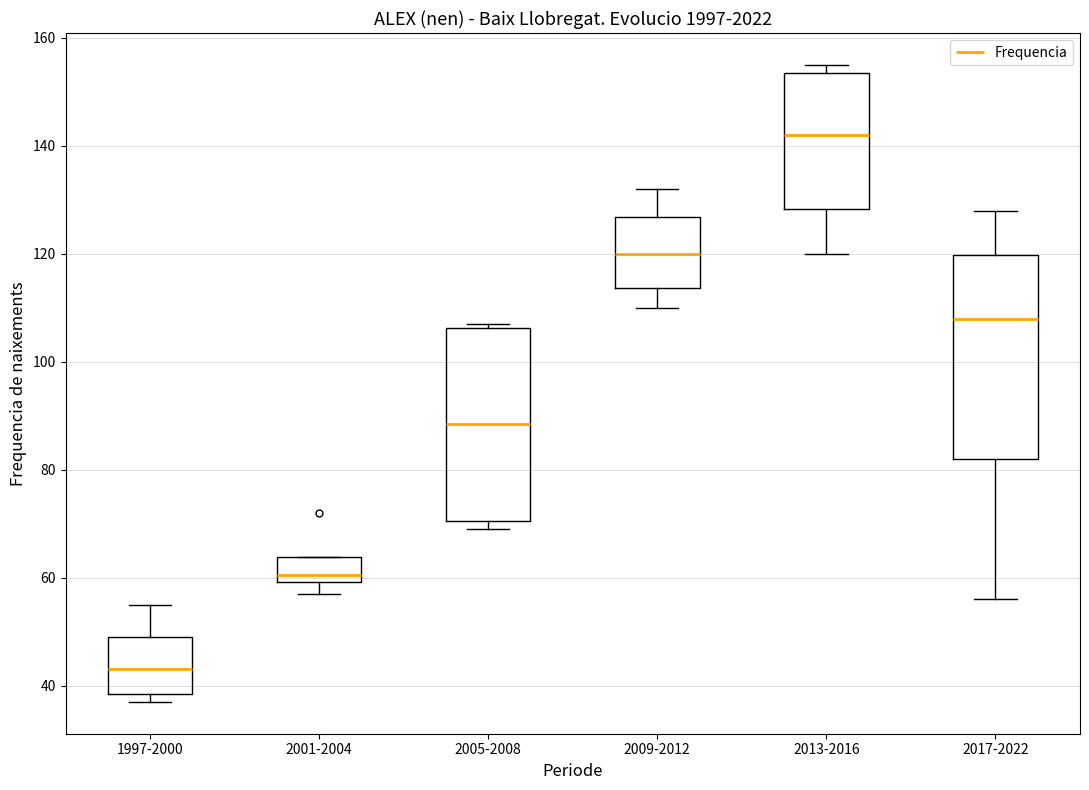

Where is the lower edge of the box for 2001-2004 on the y-axis? The values are not printed on the chart, so give them approximately, as read against the axis.

60